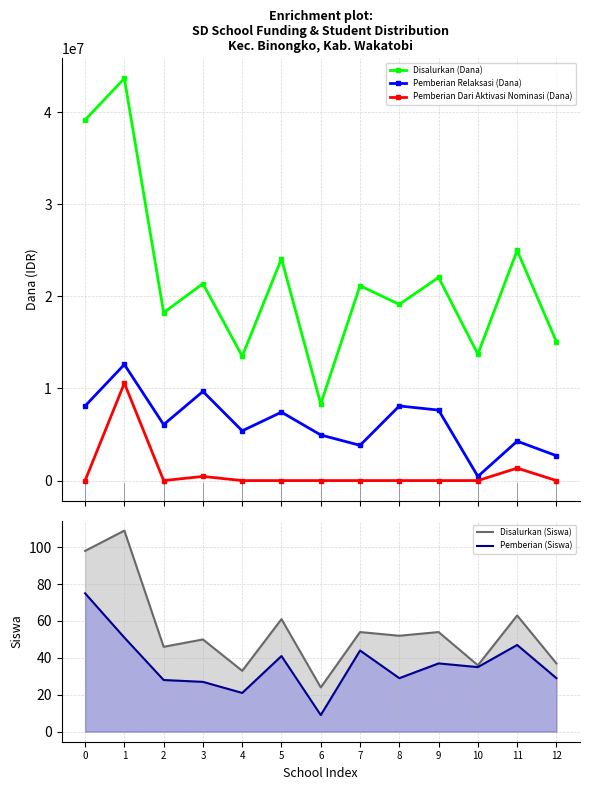

At 4, list the series in order from smallest to largest.

Pemberian Dari Aktivasi Nominasi (Dana), Pemberian (Siswa), Disalurkan (Siswa), Pemberian Relaksasi (Dana), Disalurkan (Dana)